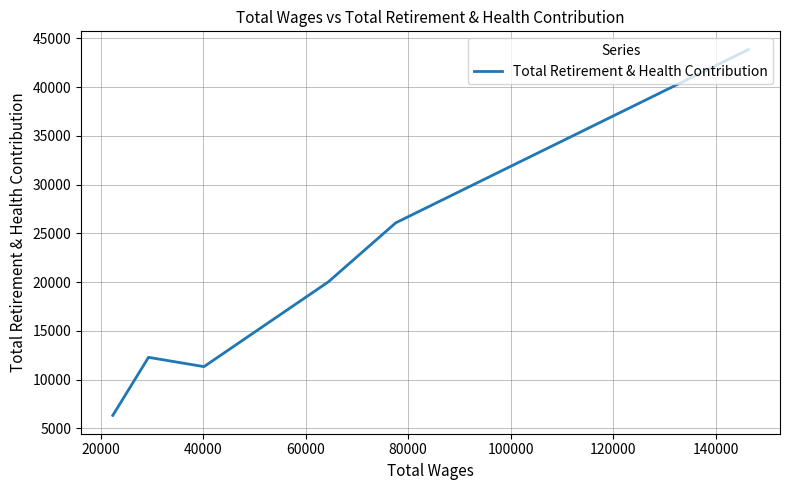

How many series are shown in this chart?

1